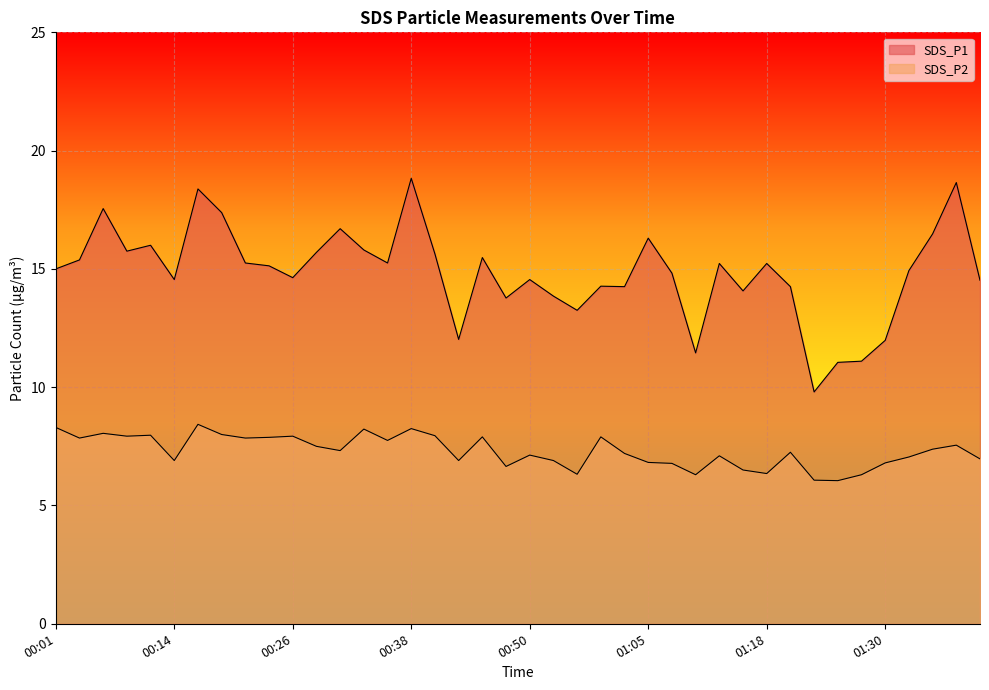

Which has a higher value, 00:04 or 01:32?

00:04